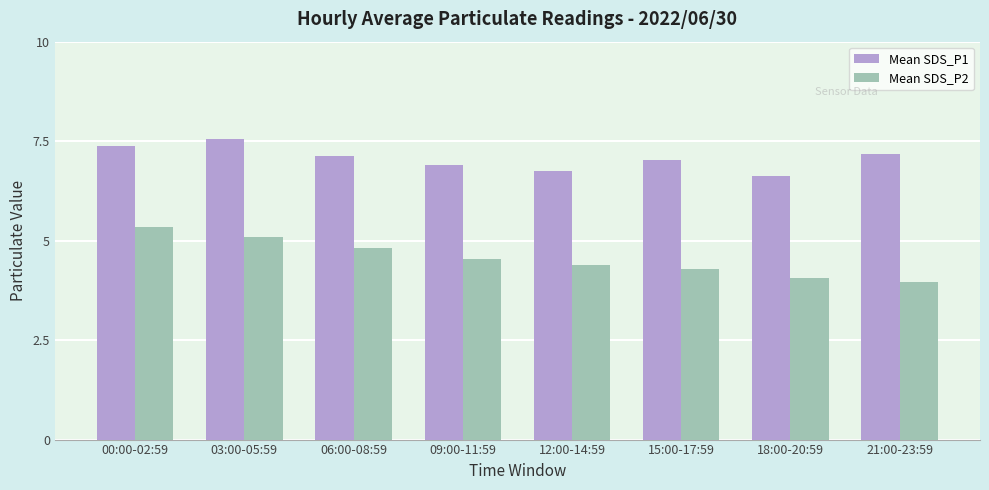

Which category has the lowest value in the Mean SDS_P1 series?

18:00-20:59